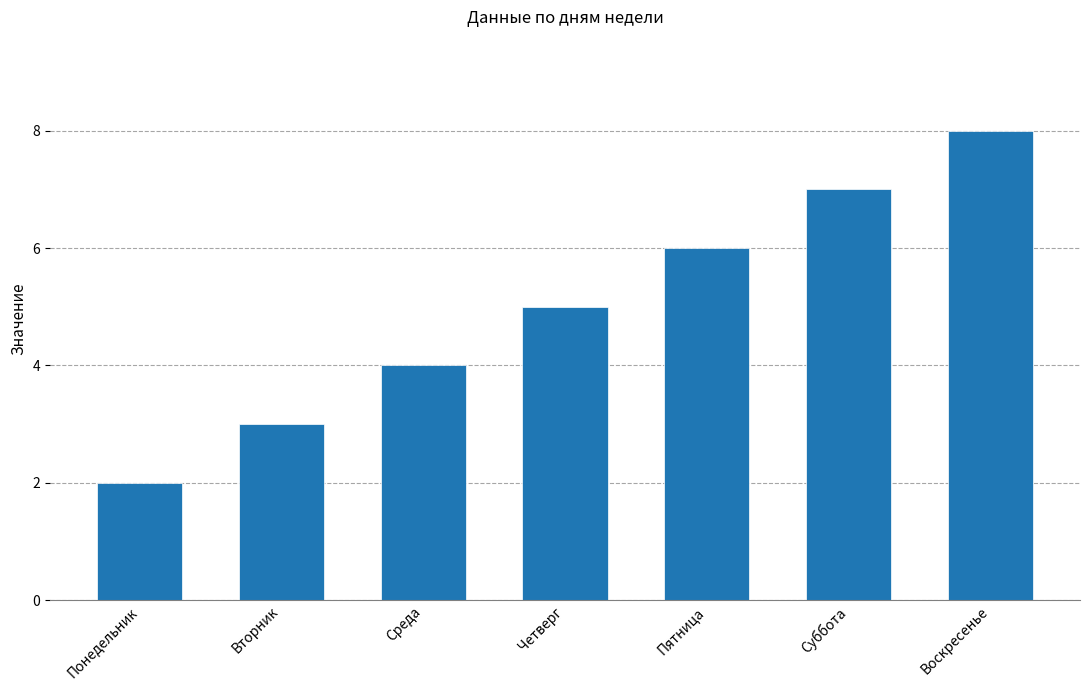

Does the chart contain any negative values?

No